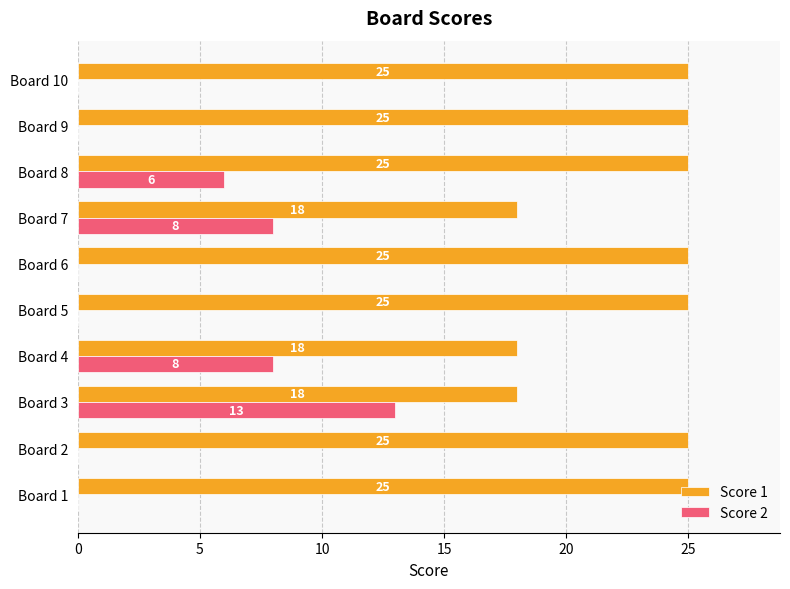

The value of Score 2 at Board 10 is -9. True or false?

False